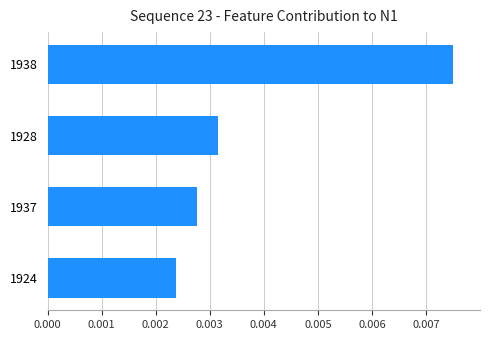

At which label is the value closest to 0?

1924